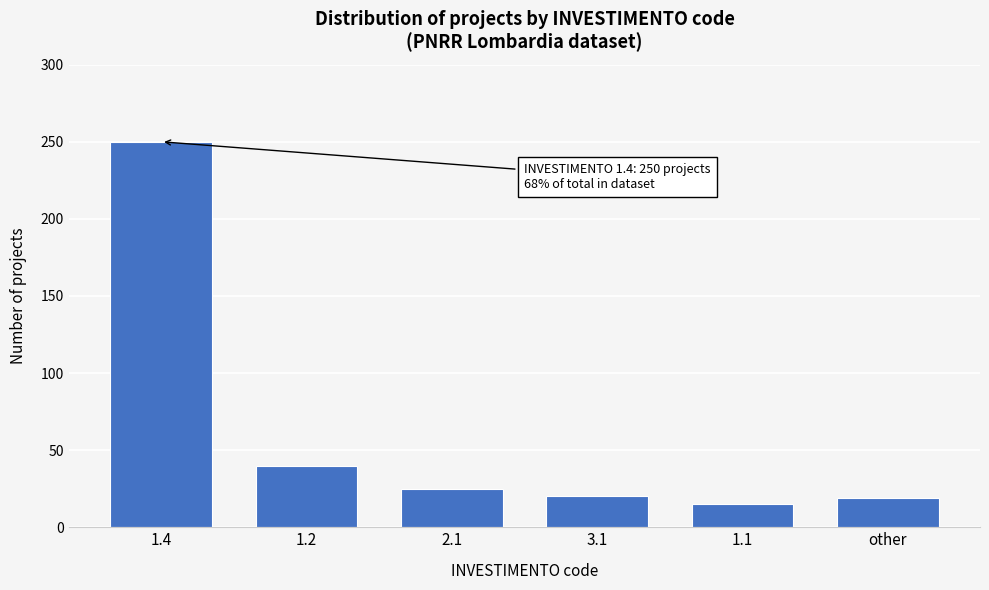

What is the approximate value at 1.1?

15